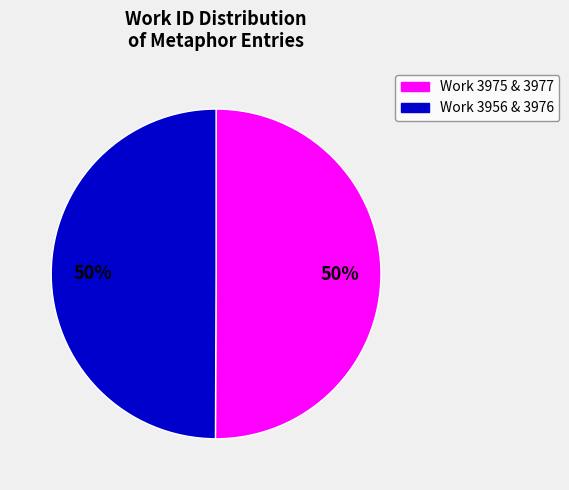

To the nearest percent, what is the average slice percentage?

50%